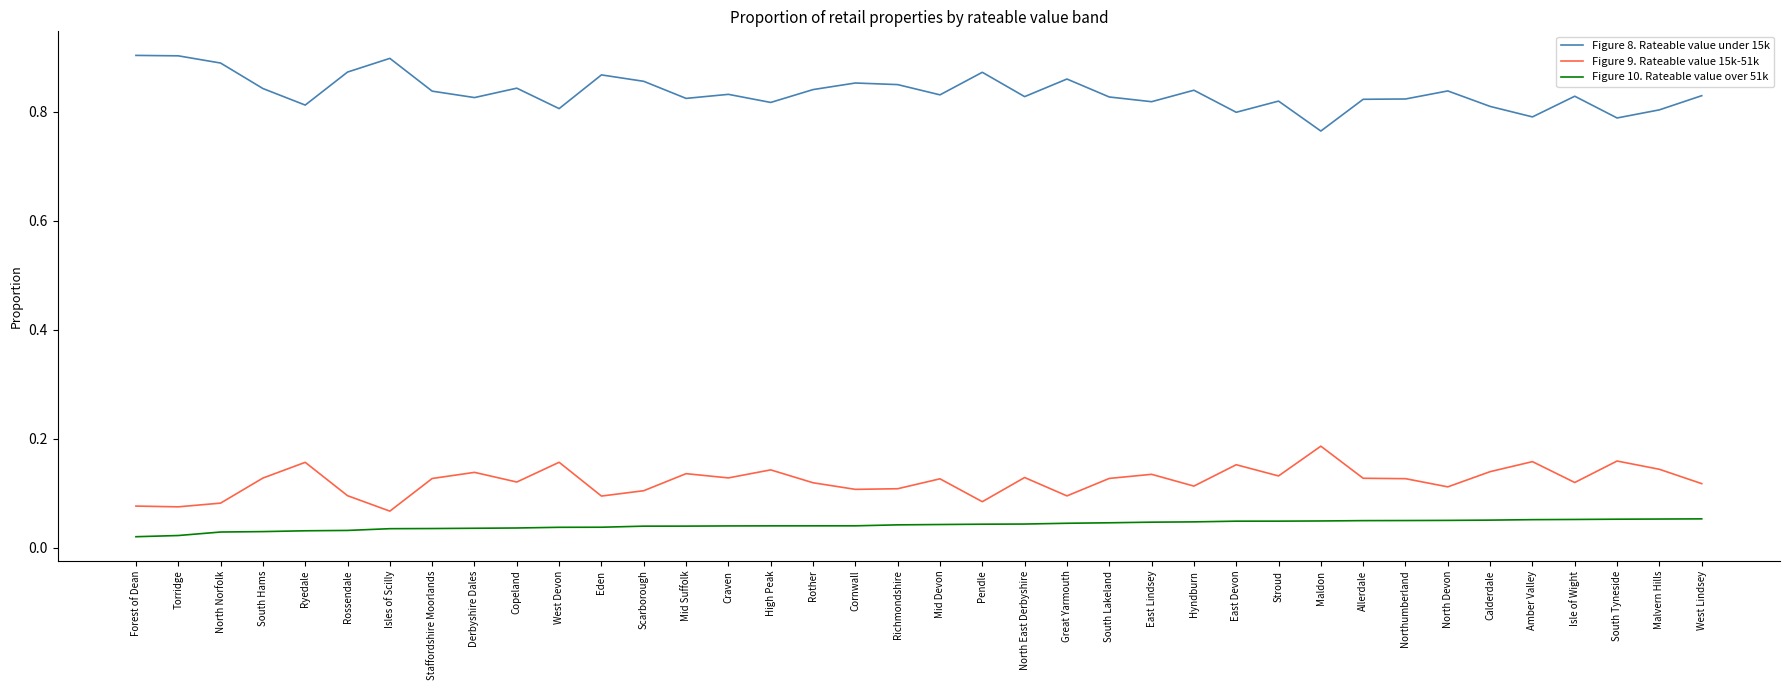

At which label does Figure 9. Rateable value 15k-51k reach its peak?

Maldon